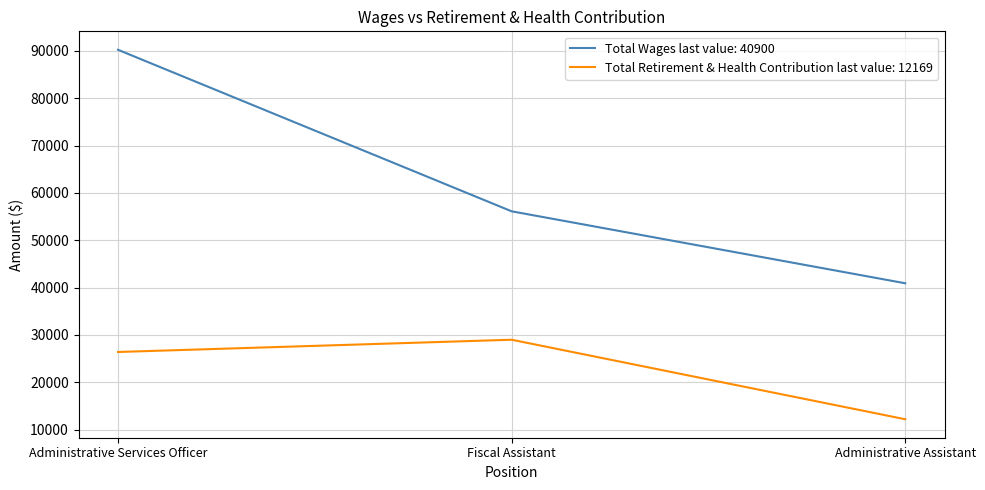

What are all the series names shown in the legend?

Total Wages last value: 40900, Total Retirement & Health Contribution last value: 12169